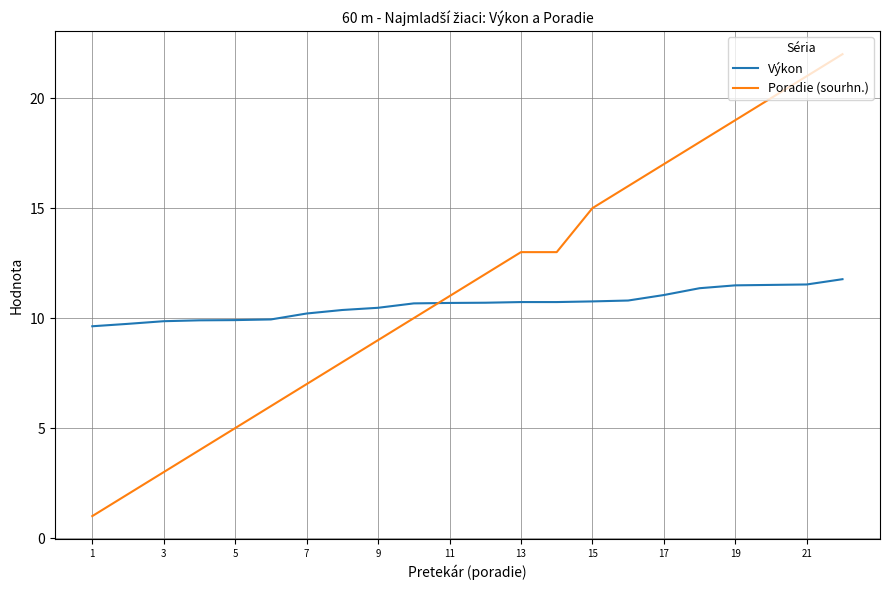

Which series ends up on top after the final intersection of Poradie (sourhn.) and Výkon?

Poradie (sourhn.)